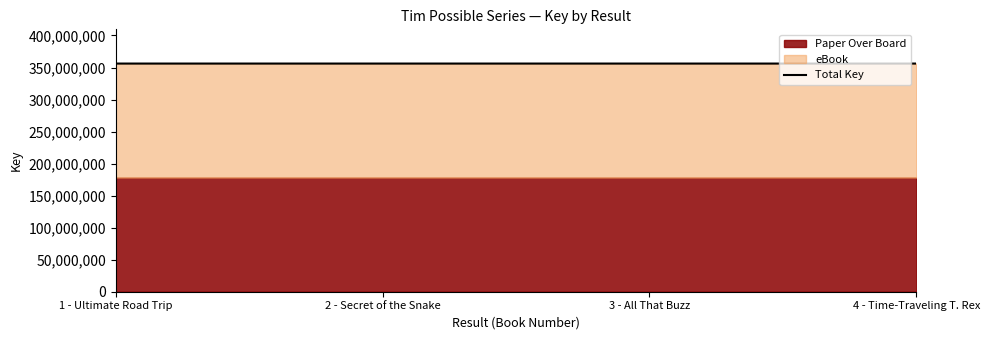

True or false: the data has more than 1 interior local peaks.

False